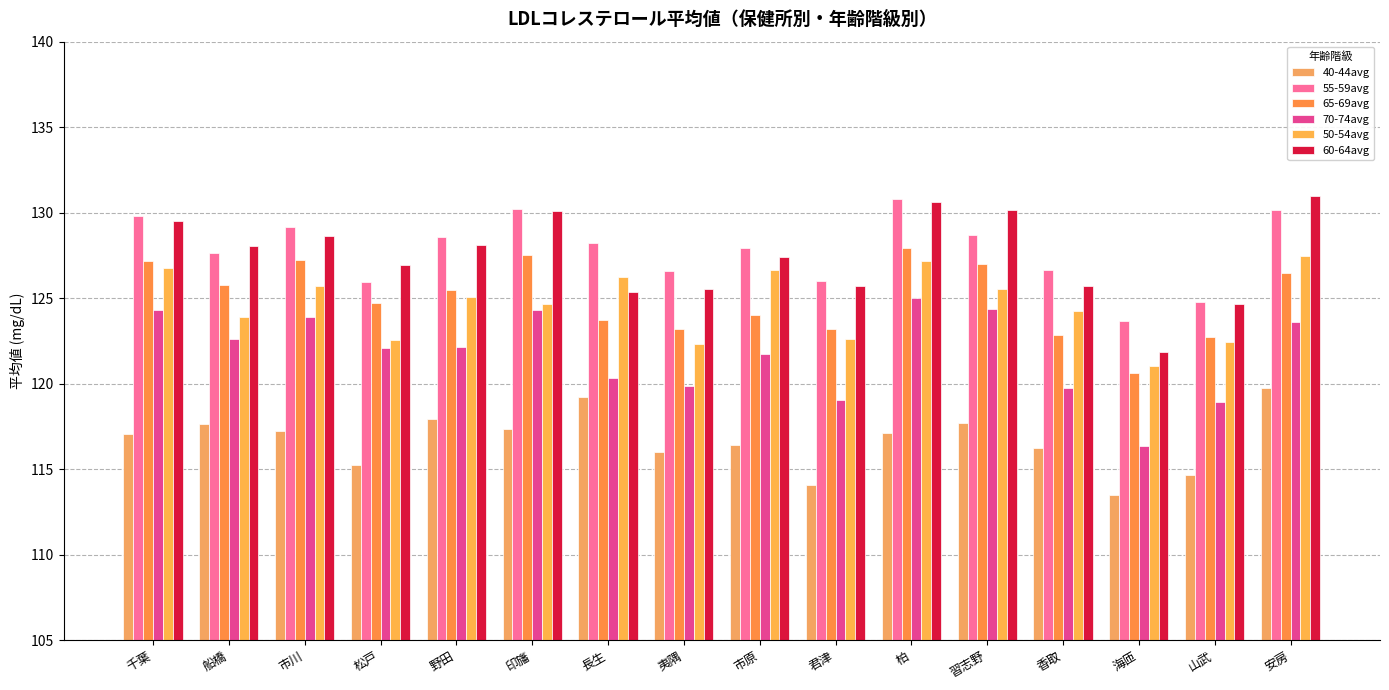

Count the number of data series in this chart.

6